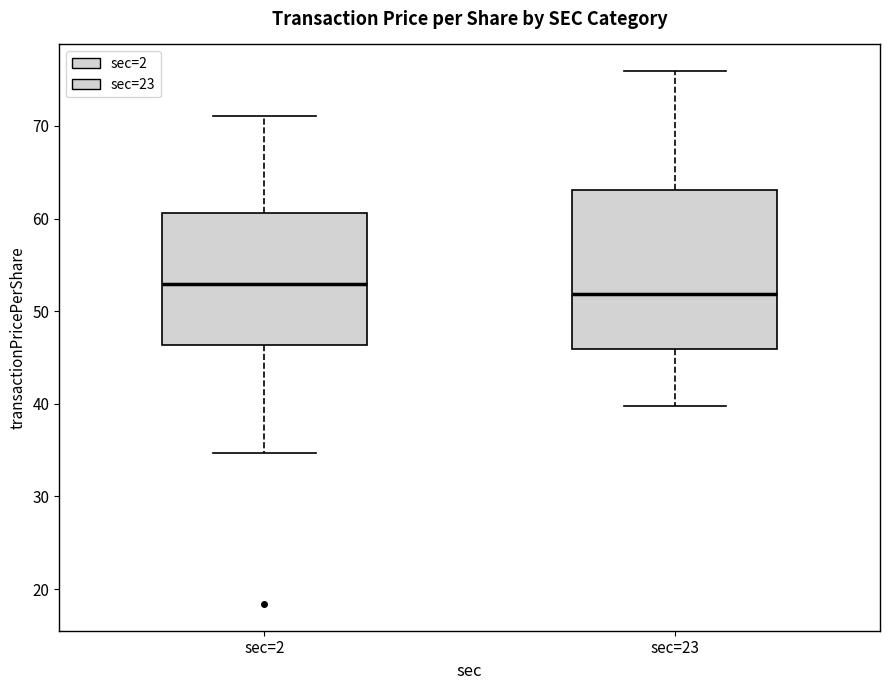

Where does the upper whisker of the box for sec=23 end on the y-axis? The values are not printed on the chart, so give them approximately, as read against the axis.

76